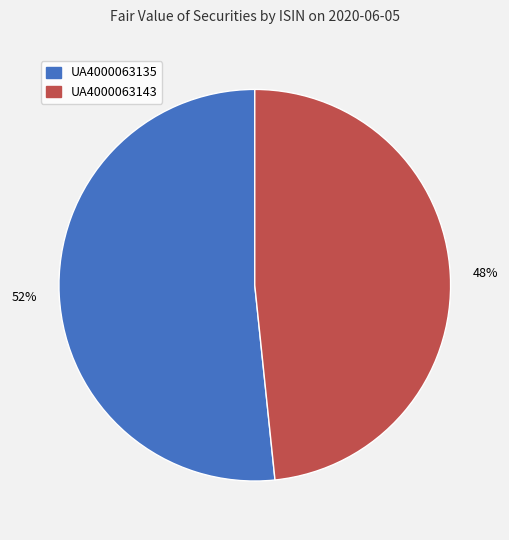

To the nearest percent, what is the combined percentage of UA4000063143 and UA4000063135?

100%